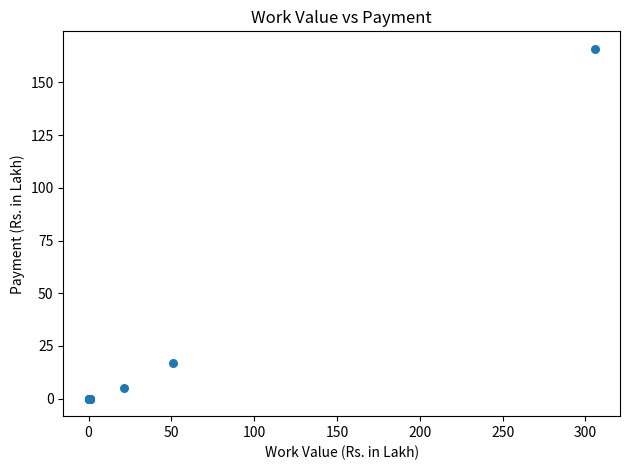

What Y value in the scatter plot is closest to 82?

17.0